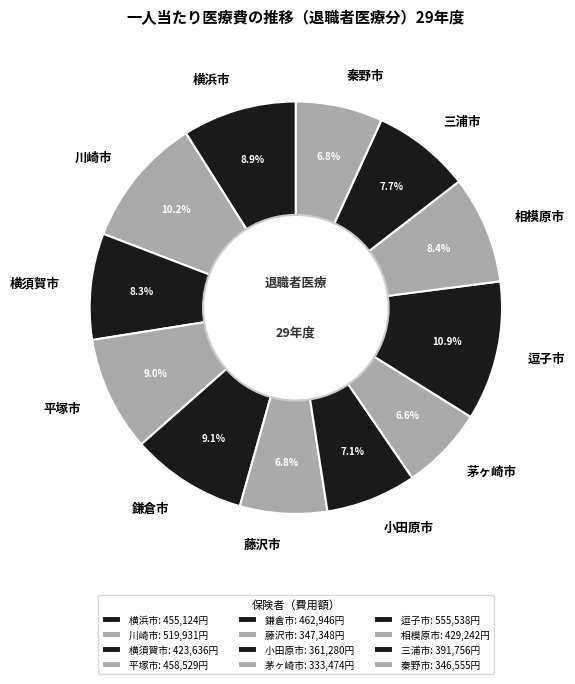

Does 横須賀市 account for over 50% of the chart?

No